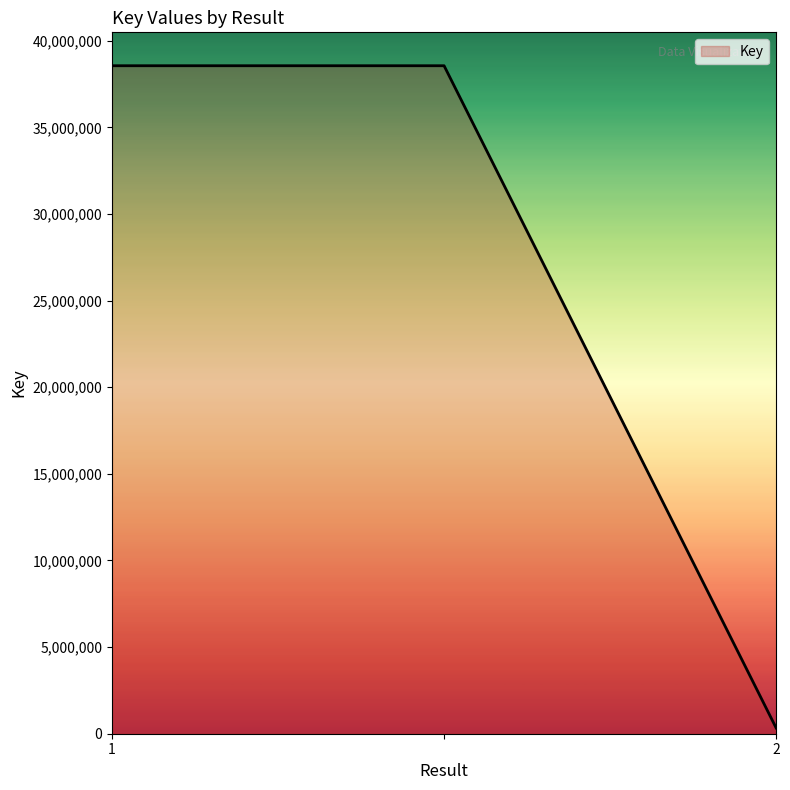

Reading left to right, transcribe all the data shown in this chart.

38553405	38553405	332564